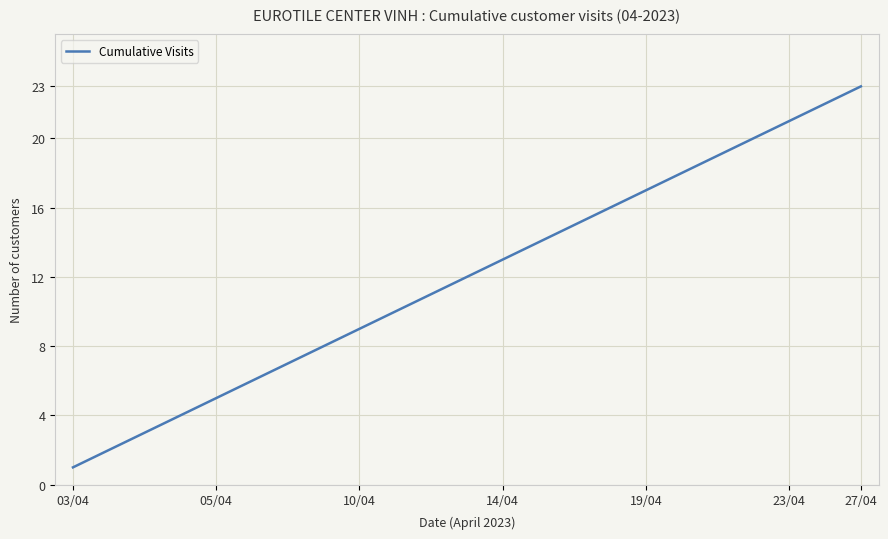

What is the difference between the maximum and minimum values?

22.0